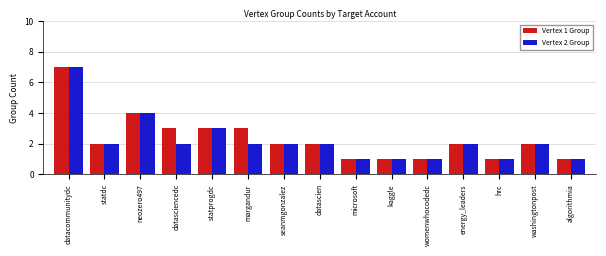

What is the difference between the maximum and minimum values in the Vertex 2 Group series?

6